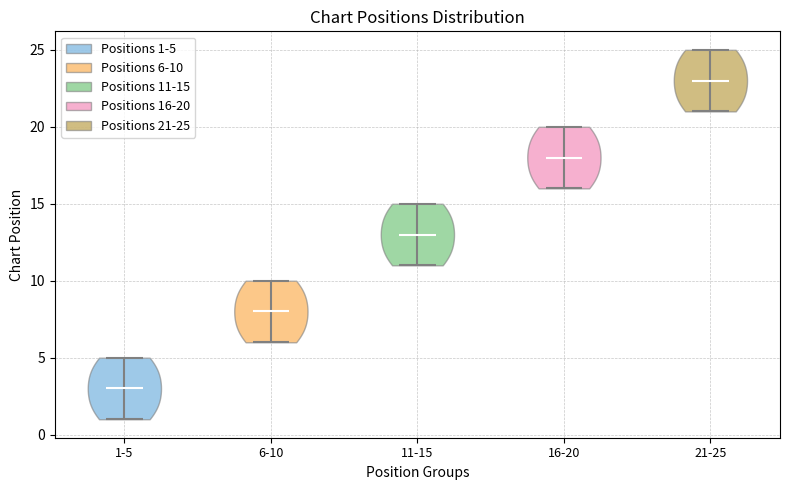

Reading left to right, read every violin against the y-axis: where its median line is, and the lowest and highest points it reaches. The values are not printed on the chart, so give them approximately, as read against the axis.

1-5: median line 3, lowest point 1, highest point 5
6-10: median line 8, lowest point 6, highest point 10
11-15: median line 13, lowest point 11, highest point 15
16-20: median line 18, lowest point 16, highest point 20
21-25: median line 23, lowest point 21, highest point 25